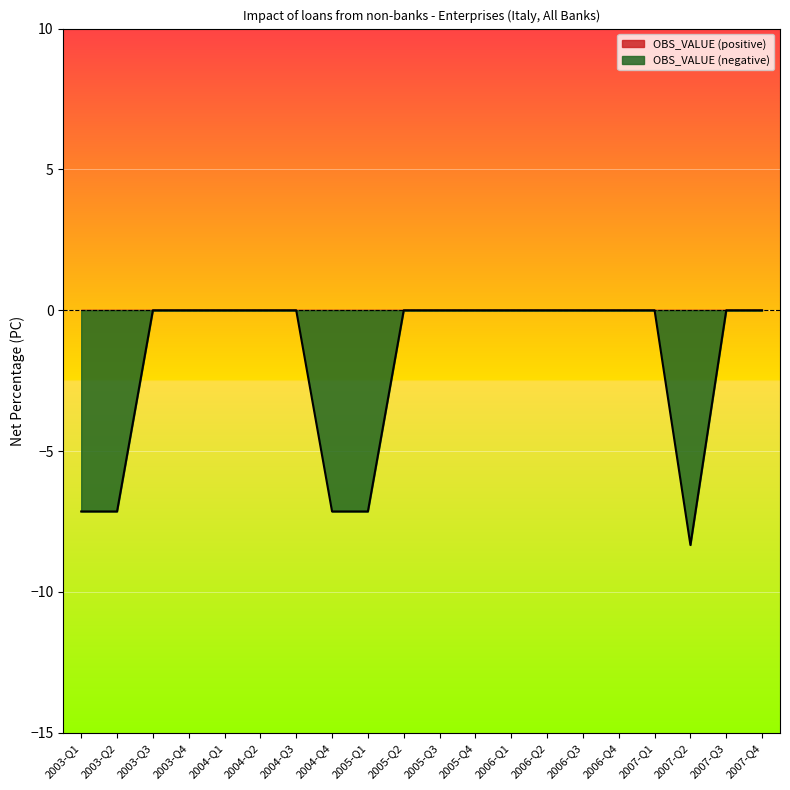

True or false: there are more than 1 points higher than both neighbors.

False